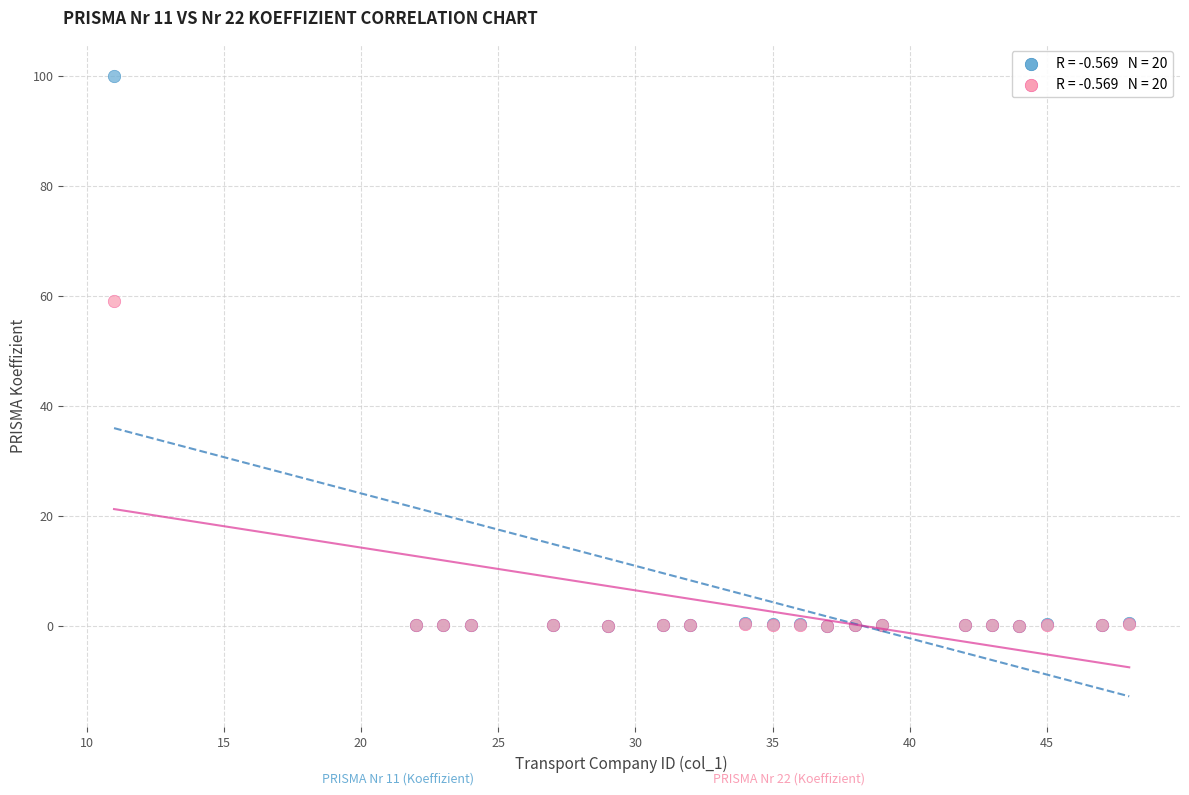

Across all series, what Y value is closest to 50?

59.0